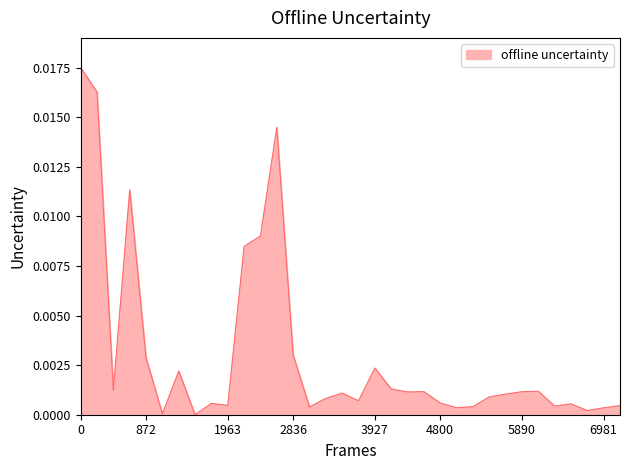

Does the chart display data point markers on the line(s)?

No